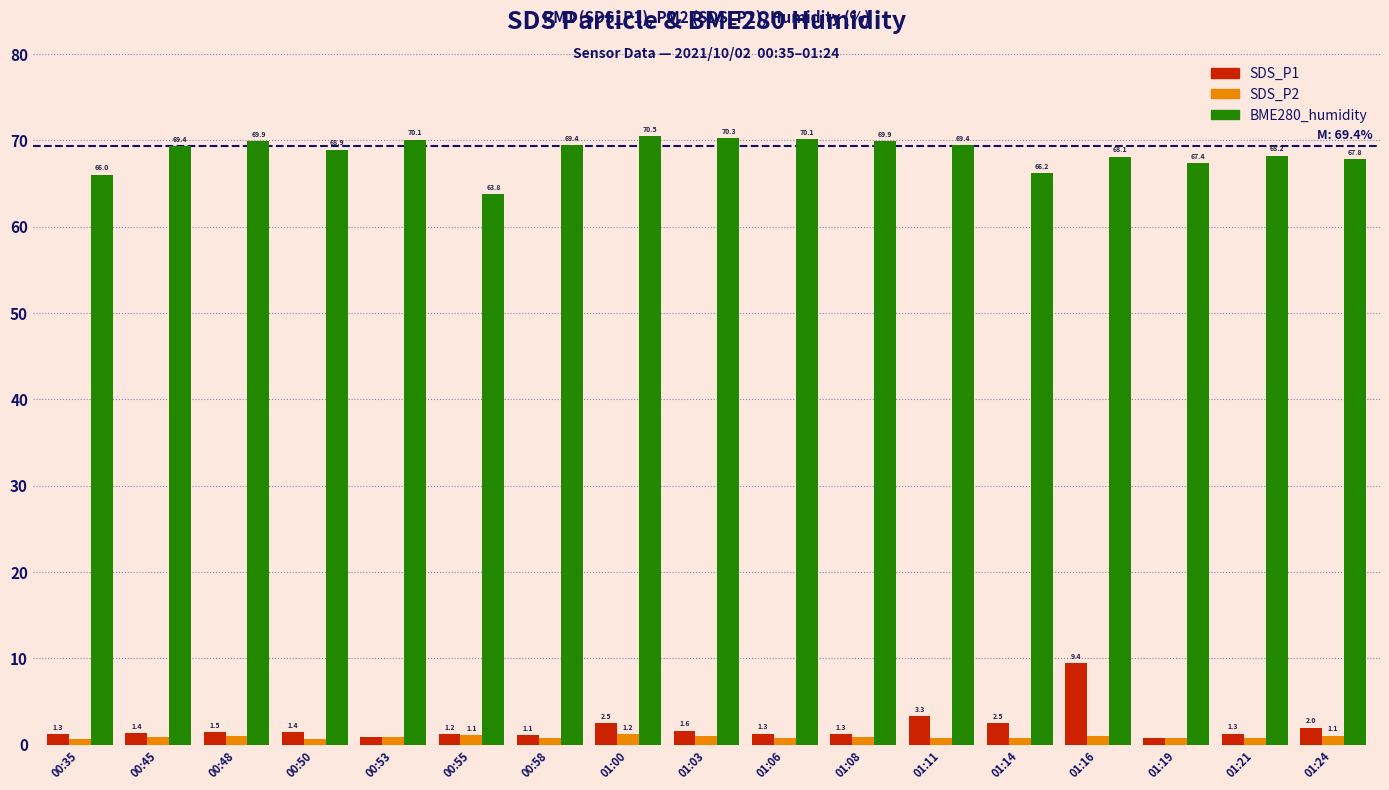

What is the difference between the second highest and minimum values in the BME280_humidity series?

6.5